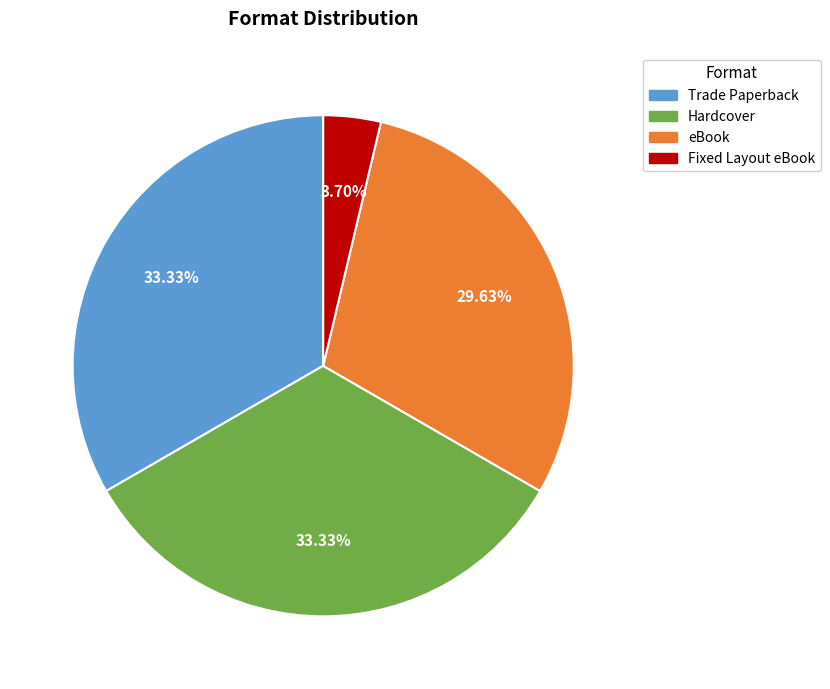

To the nearest percent, what is the difference between the largest and smallest slice percentages?

30%